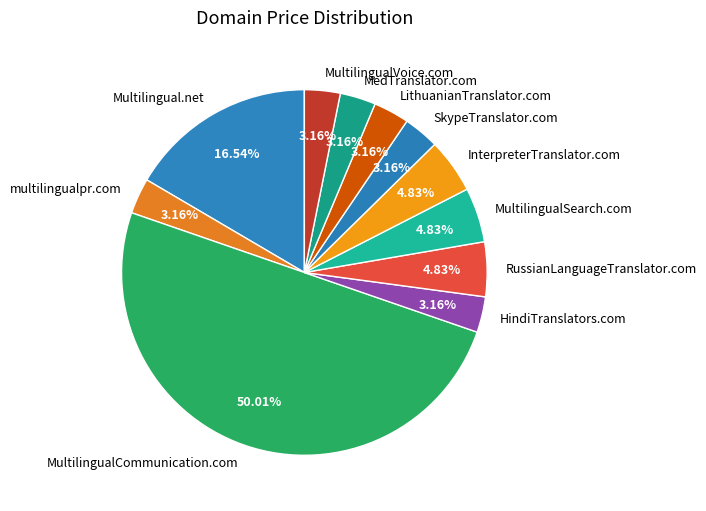

Which category has the biggest portion of the pie?

MultilingualCommunication.com